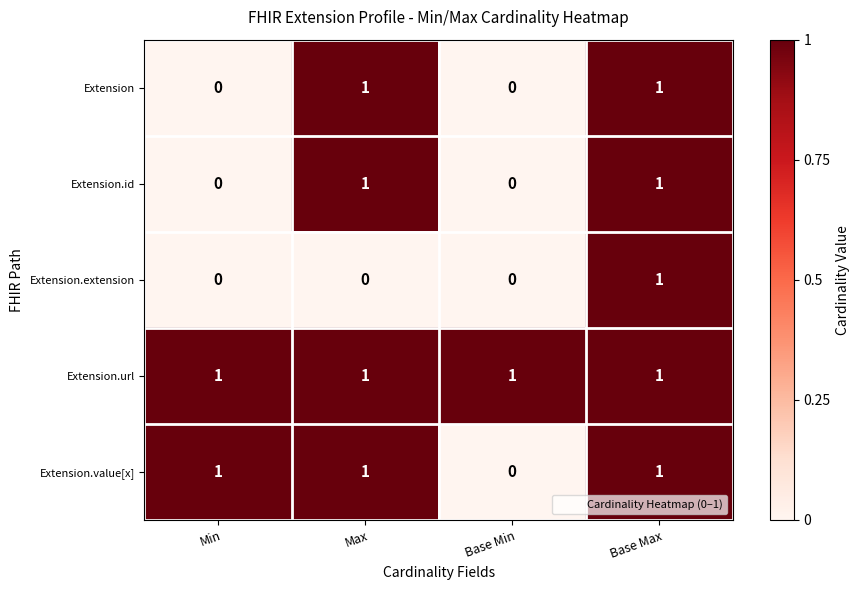

Is it true that Extension.id equals 1 at Max?

True